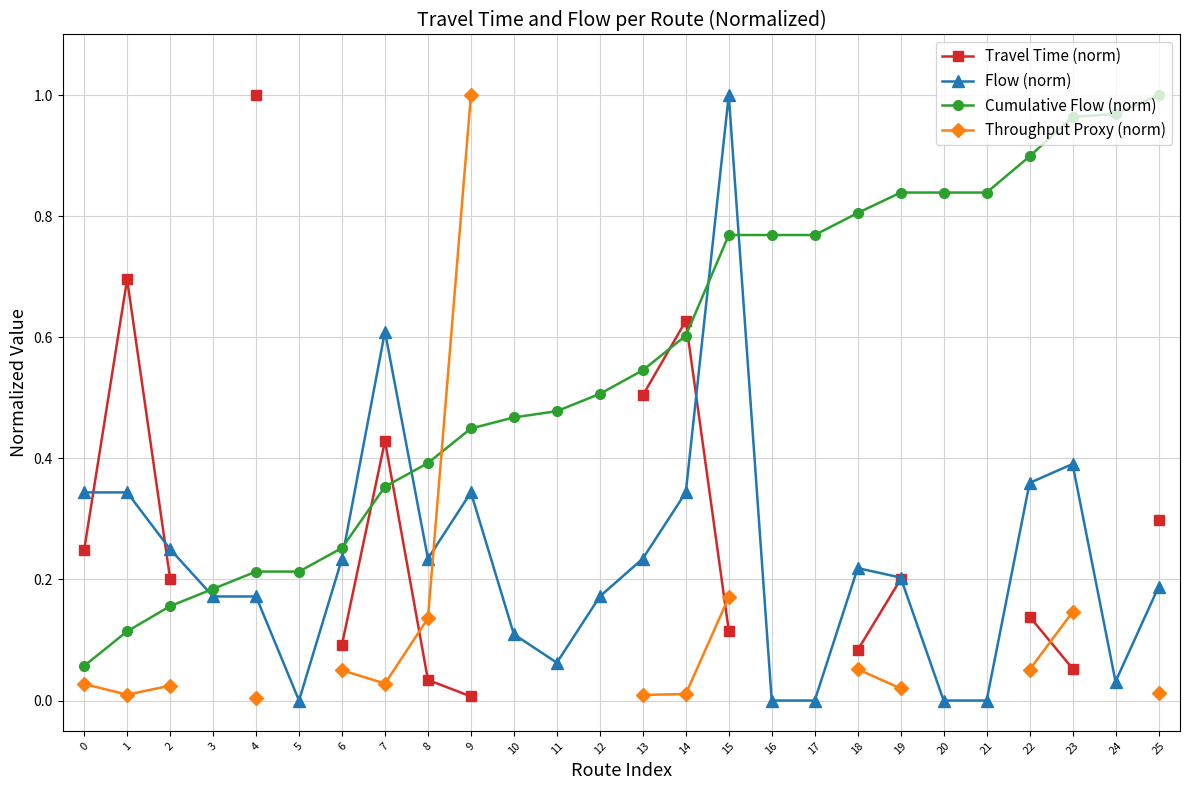

The Throughput Proxy (norm) series shows 0.0 at 0. True or false?

True